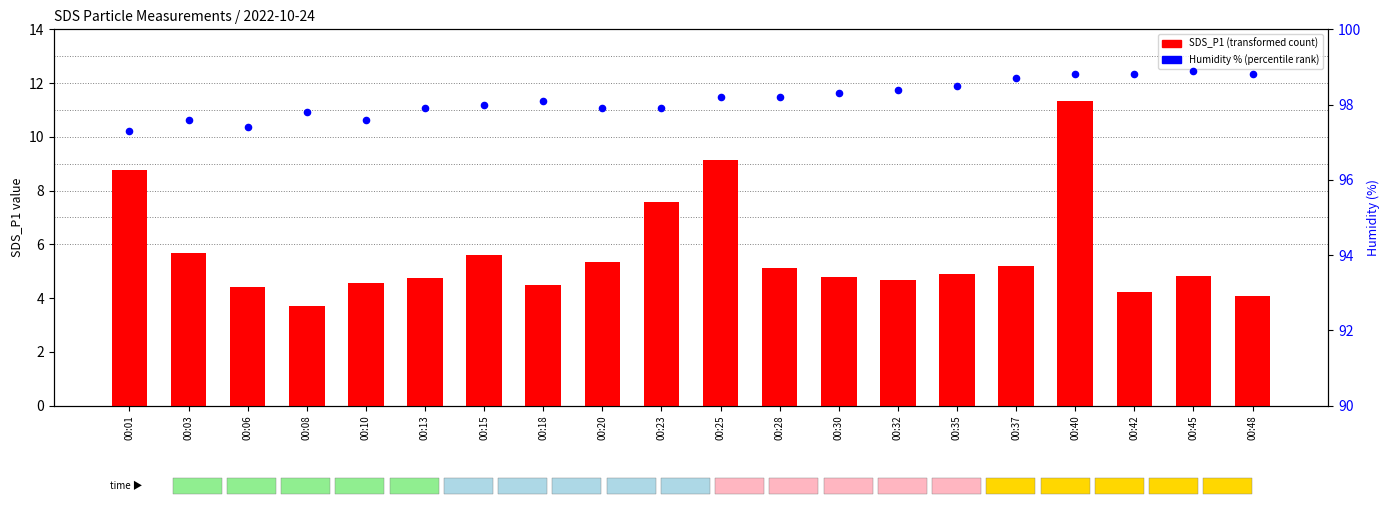

What are all the series names shown in the legend?

SDS_P1 (transformed count), Humidity % (percentile rank)